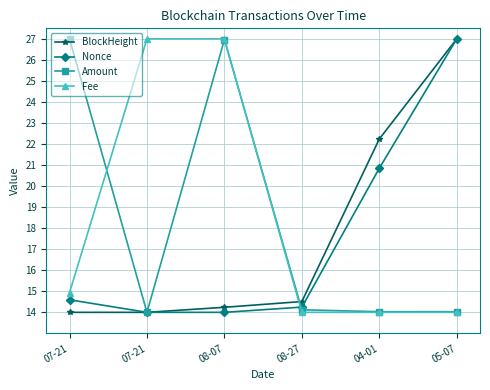

What is the difference between the maximum and minimum values in the Fee series?

13.0